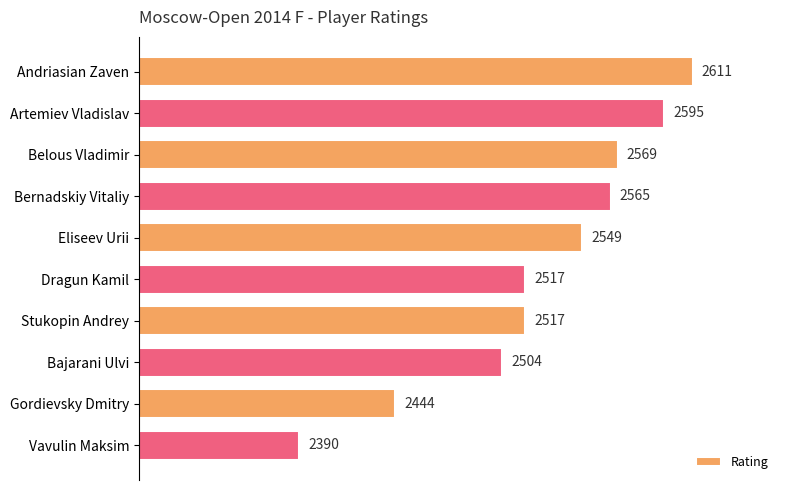

Where is the data nearest to the value 2500?

Bajarani Ulvi